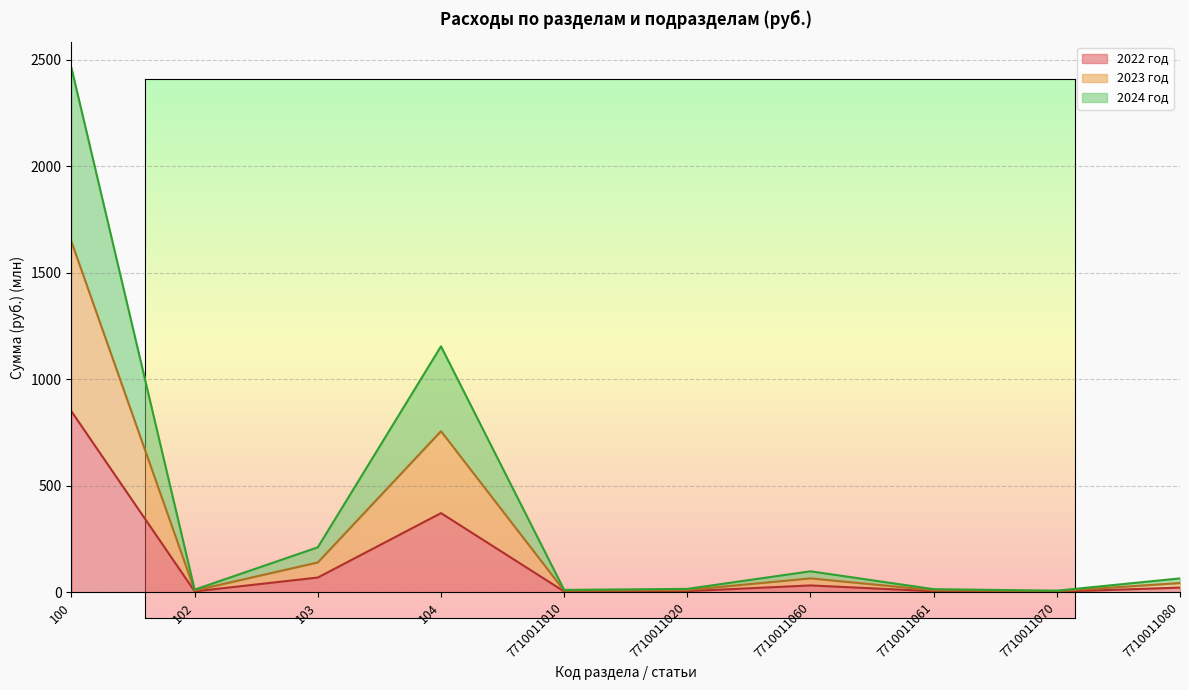

How many interior local valleys does the 2023 год series have?

3